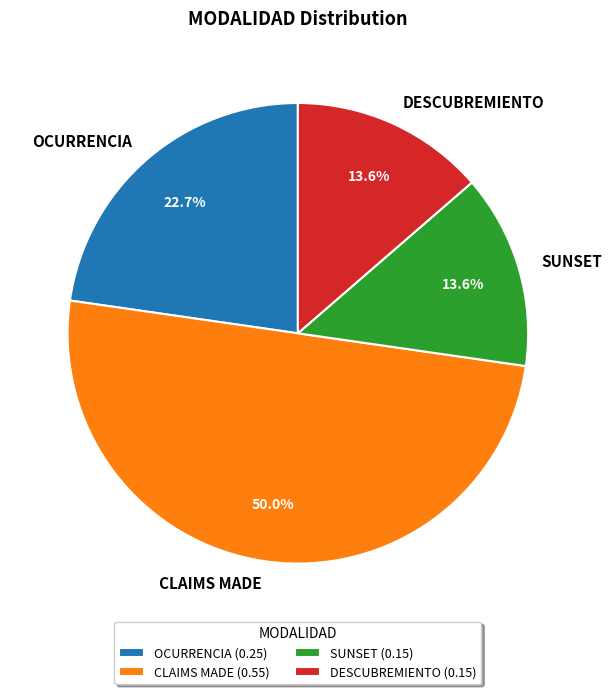

To the nearest percent, what is the difference between the largest and smallest slice percentages?

36%